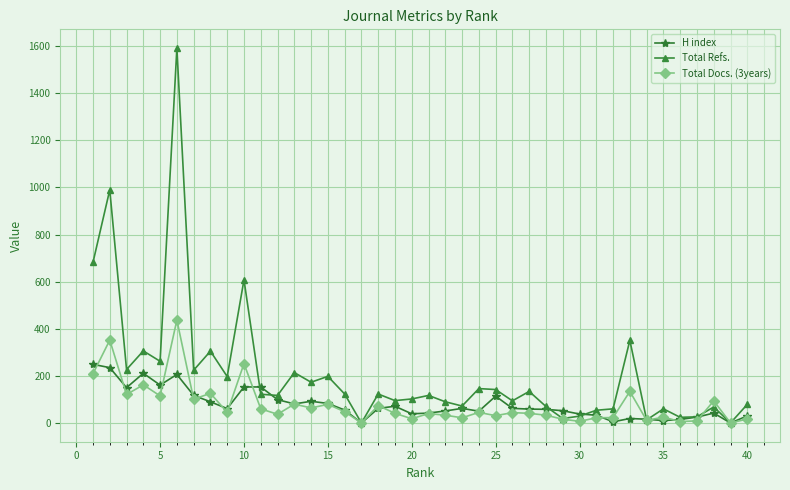

List the series in order of their peak value, highest first.

Total Refs., Total Docs. (3years), H index